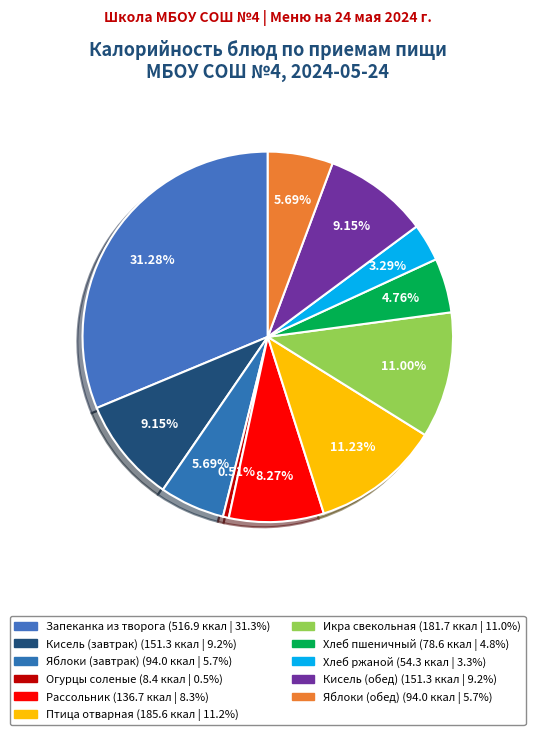

How many slices are in this pie chart?

11